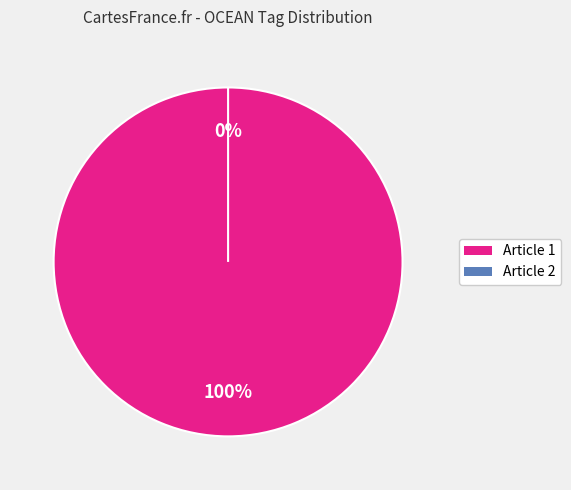

Is it true that 19937287-0BB6-495C-A61B-8C3D355B63AB is 99% of the pie?

False